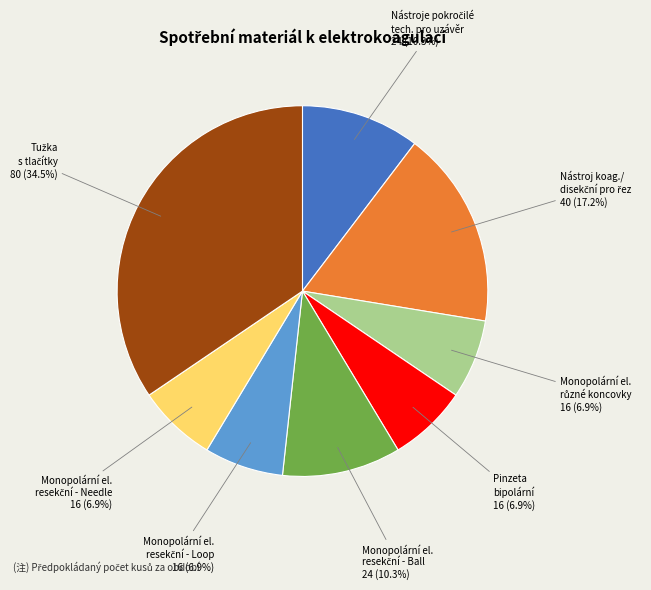

Is there a majority slice in this chart?

No